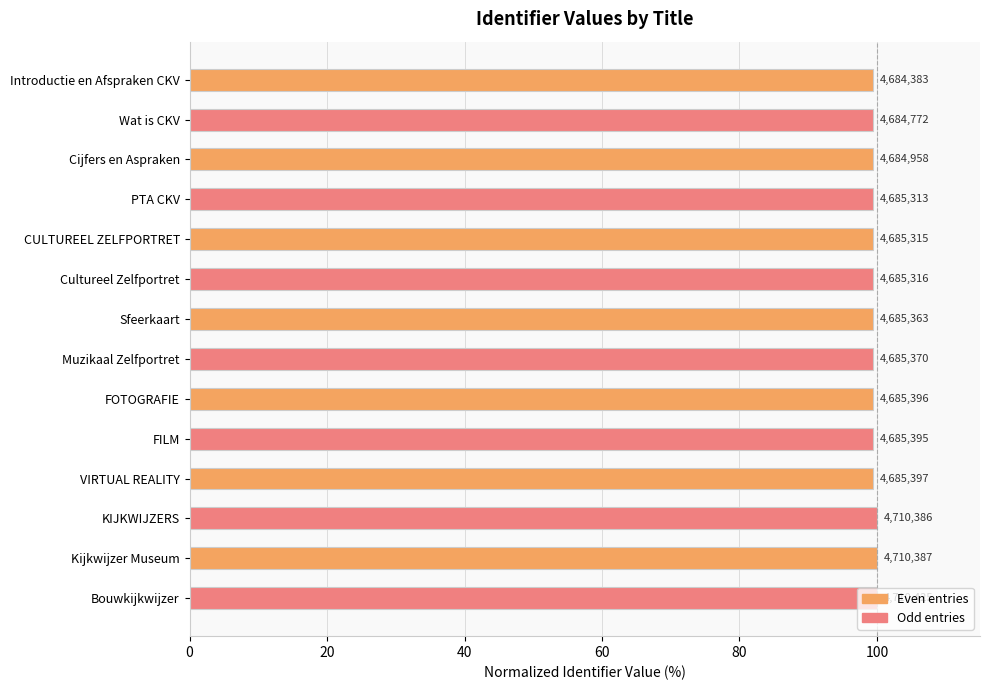

Does the chart contain any negative values?

No